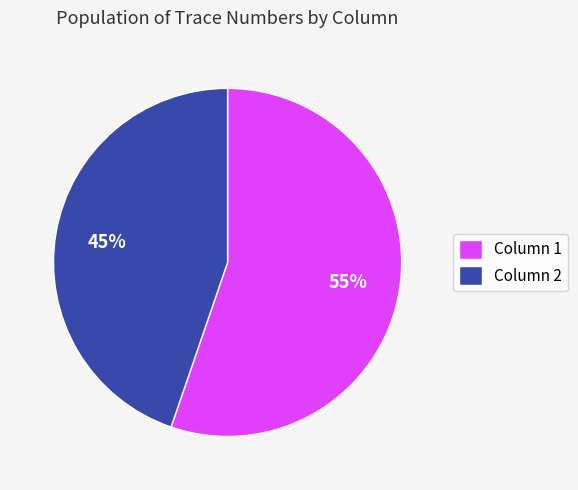

To the nearest percent, what is the combined percentage of Column 1 and Column 2?

100%